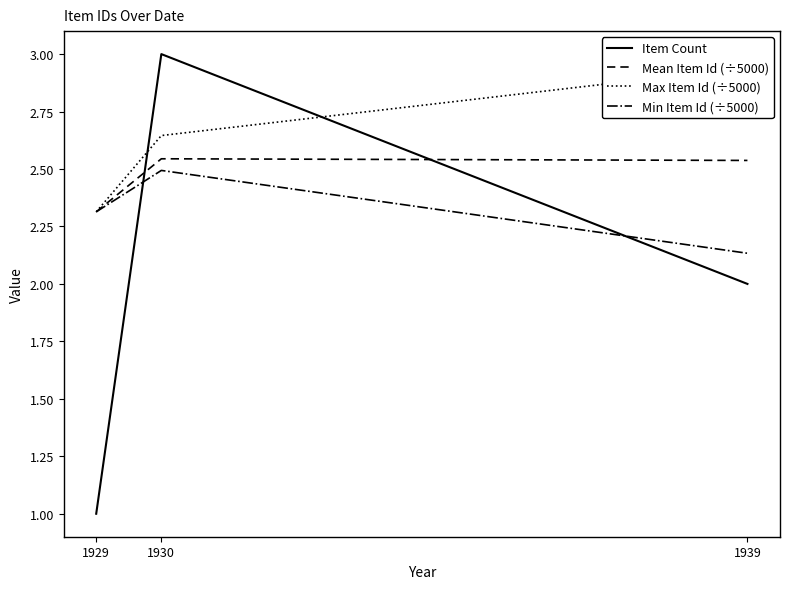

At how many categories does at least one series exceed 1?

3